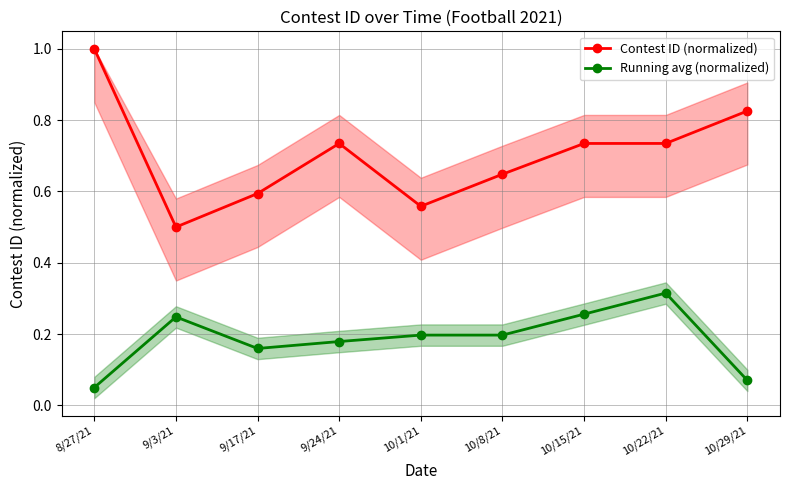

Is this an area chart (filled region under the line)?

No